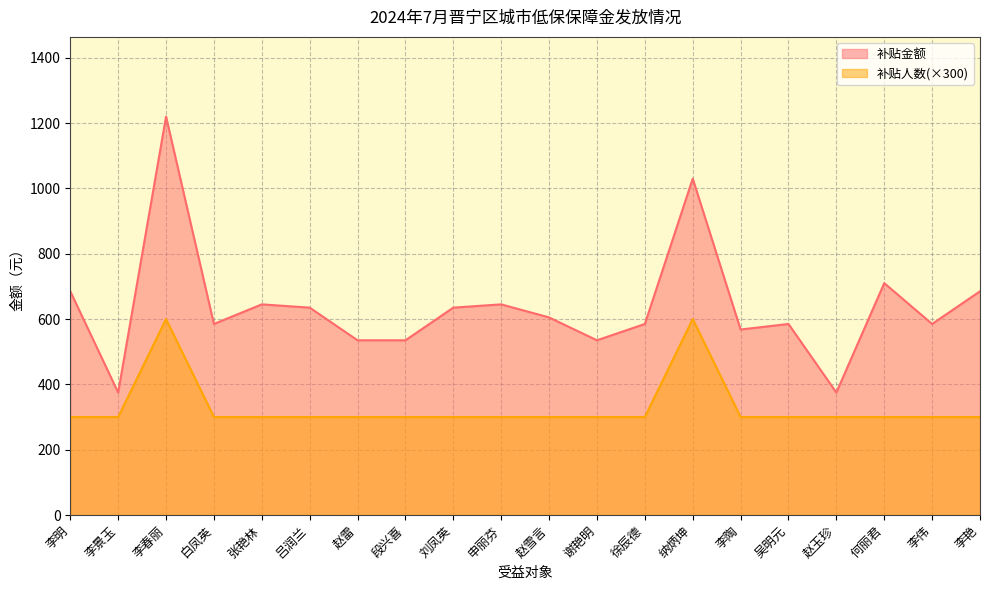

What is the value of the 补贴人数 point at the 16th from the left?

300